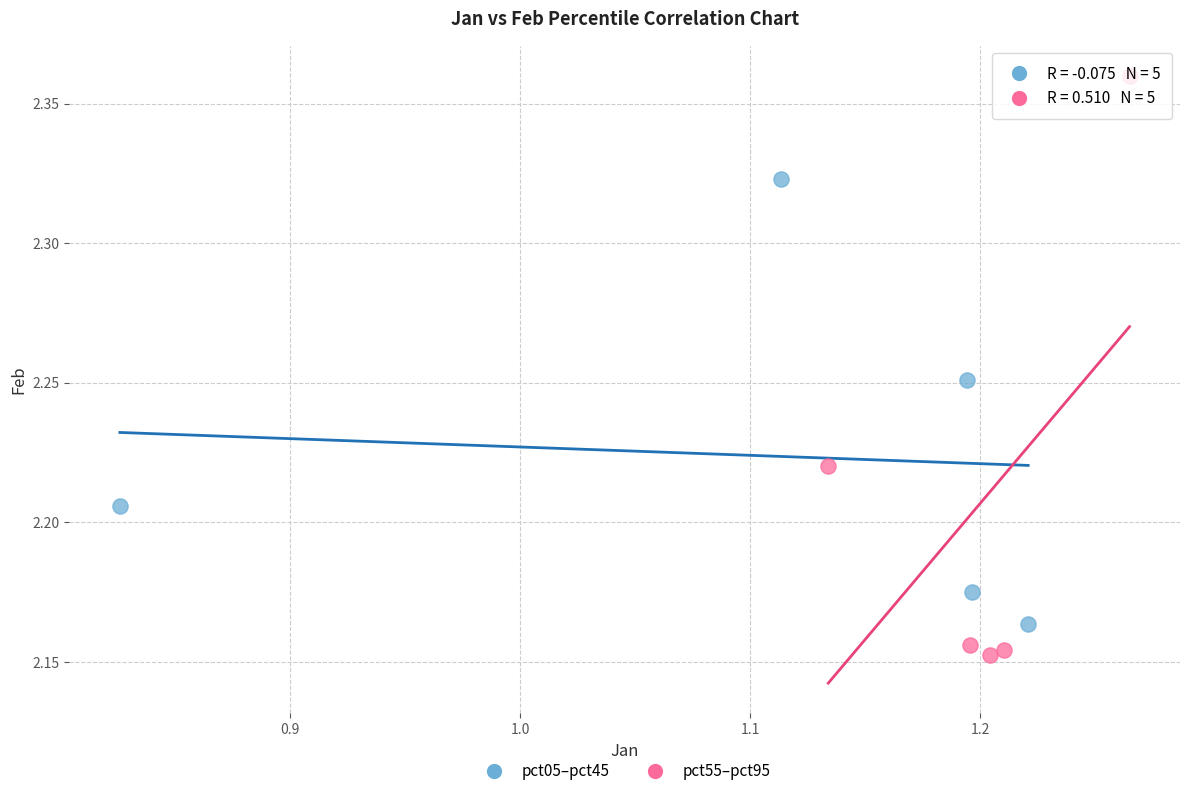

What are all the series names shown in the legend?

pct05–pct45, pct55–pct95